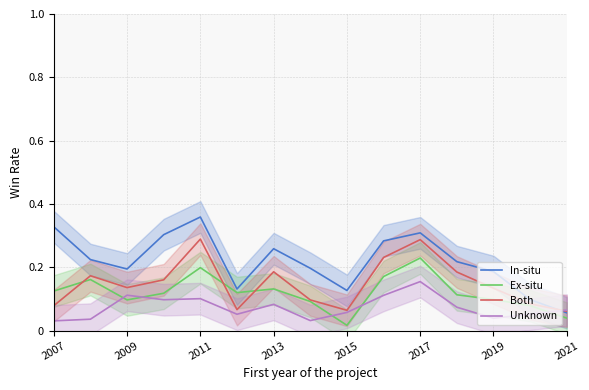

After their last crossing, which series has the higher values: Unknown or Ex-situ?

Unknown